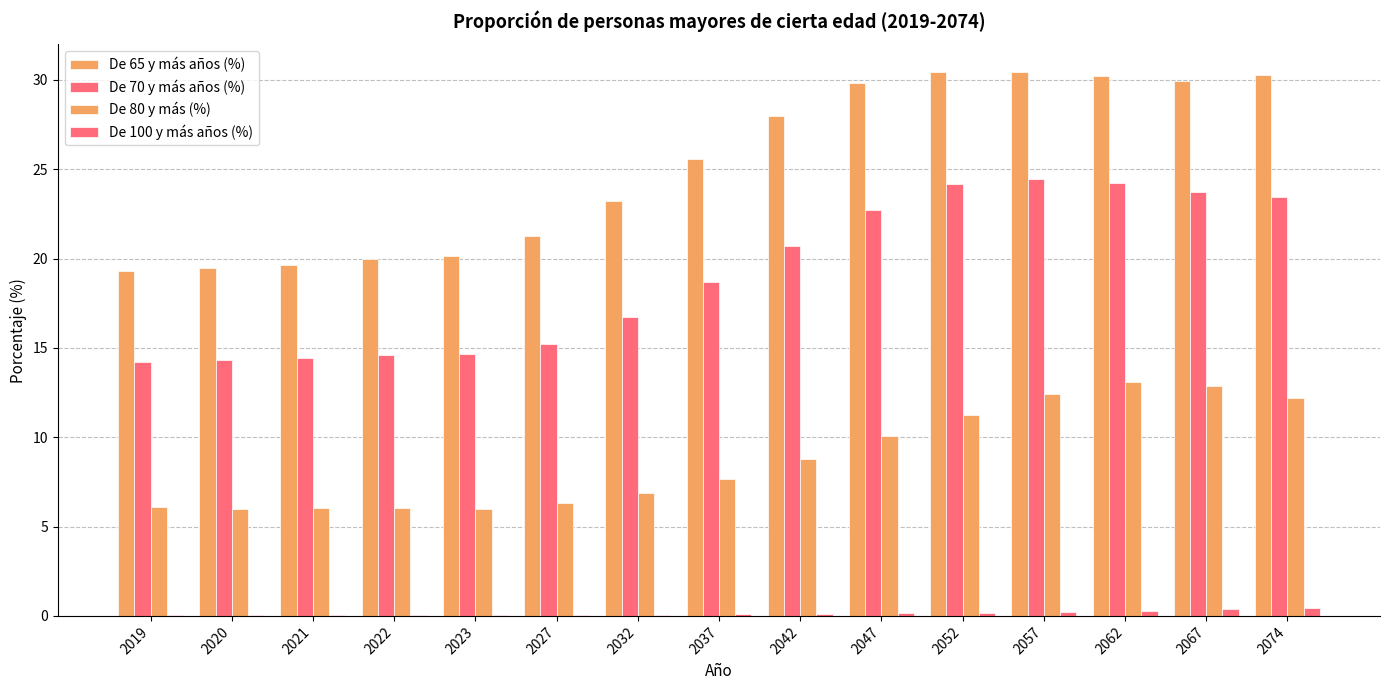

Are the bars grouped side by side (vs. stacked)?

Yes